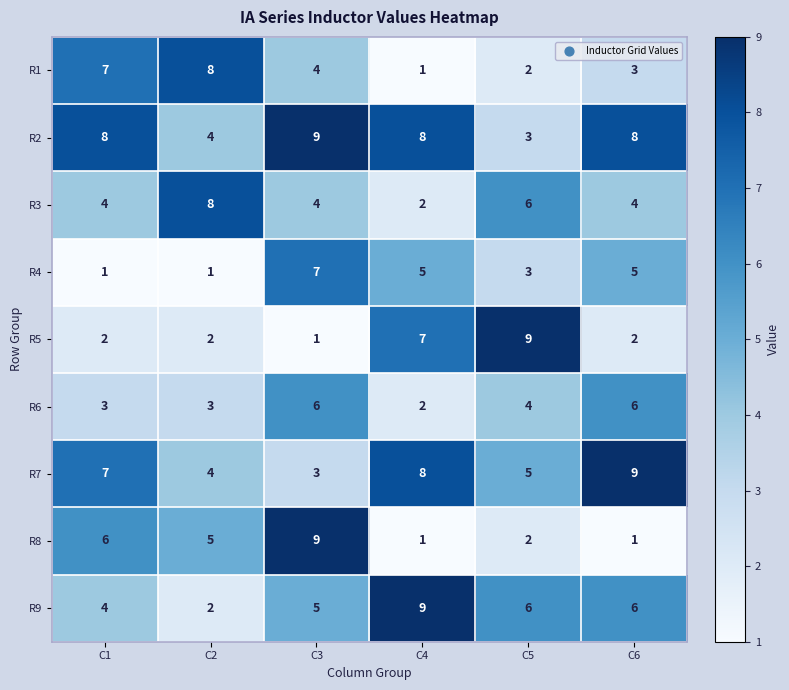

What is the sum of the R7 values at C2 and C3?

7